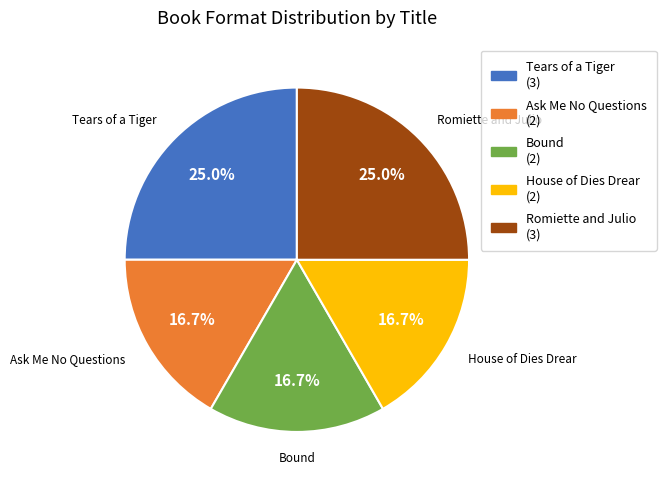

How many segments does this pie chart have?

5